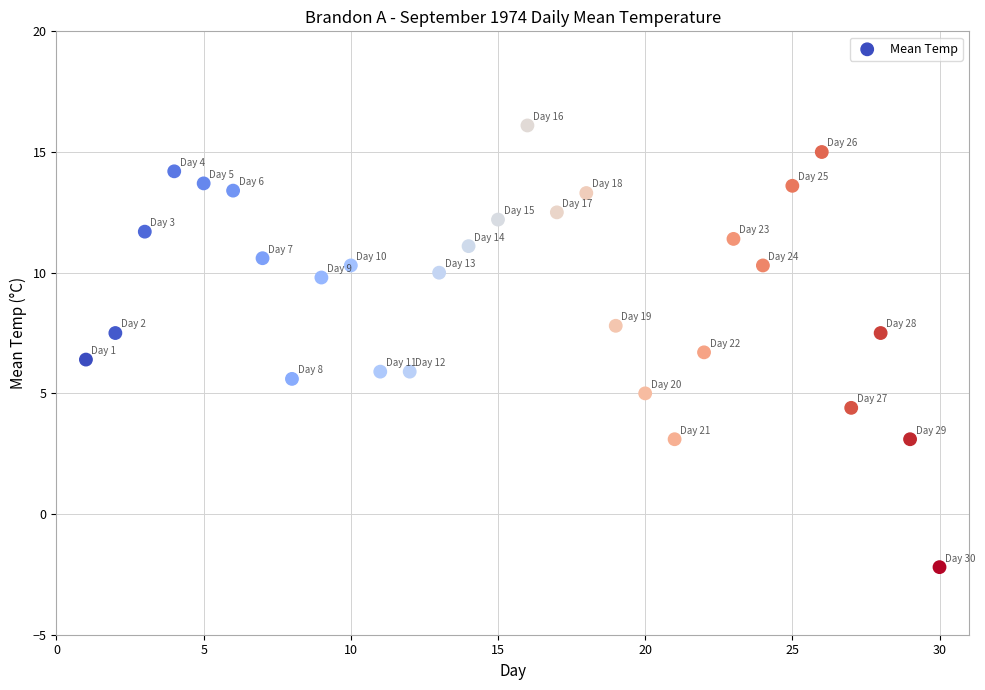

What is the range of Y values (max minus min)?

18.3